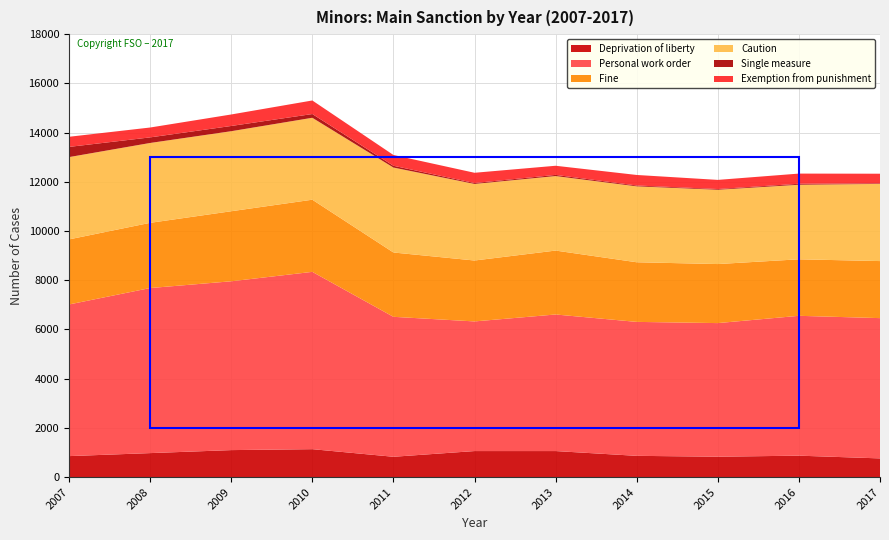

Reading left to right, list all the values displayed in this chart.

Deprivation of liberty: 855	977	1099	1137	828	1060	1060	866	831	873	762
Personal work order: 6162	6707	6860	7205	5687	5268	5550	5443	5429	5683	5700
Fine: 2644	2650	2846	2932	2614	2475	2597	2423	2399	2296	2318
Caution: 3344	3245	3252	3329	3452	3112	3028	3085	3019	3030	3136
Single measure: 414	227	213	152	72	36	47	34	29	39	23
Exemption from punishment: 412	401	467	551	438	417	371	428	372	414	391